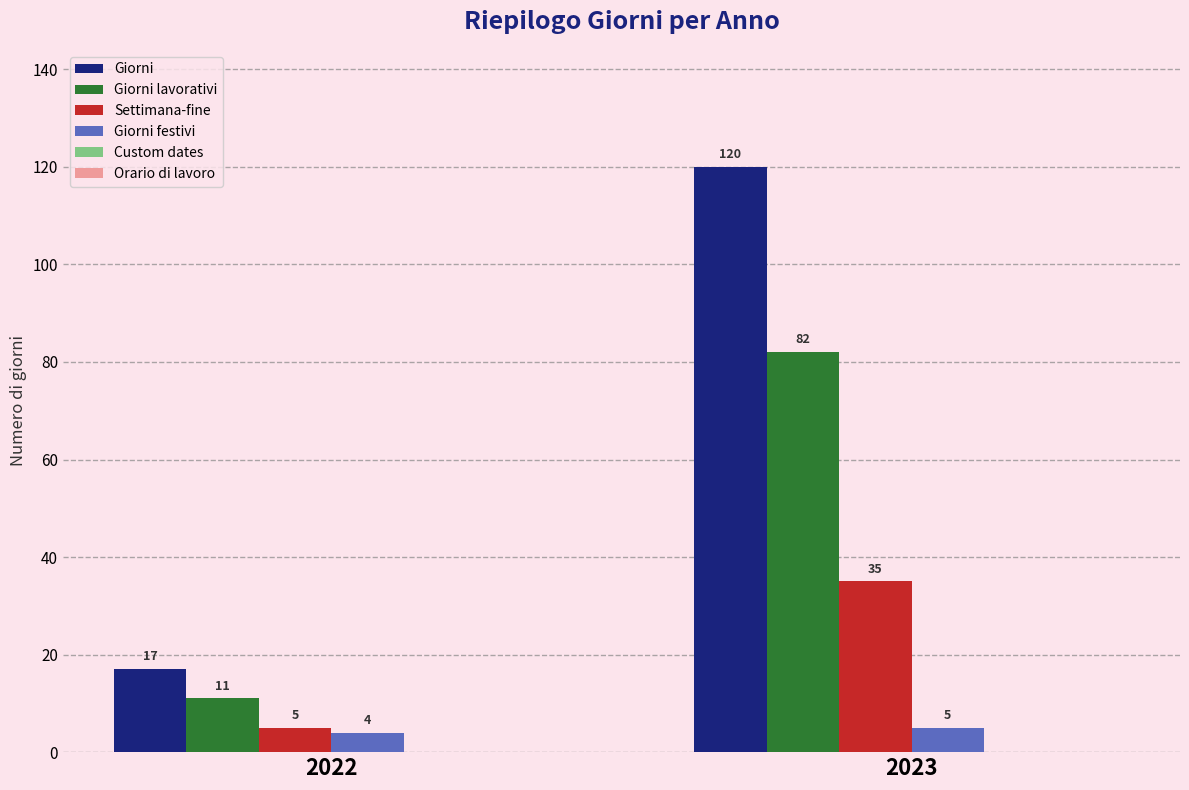

What is the difference between the highest and lowest values at 2023?

115